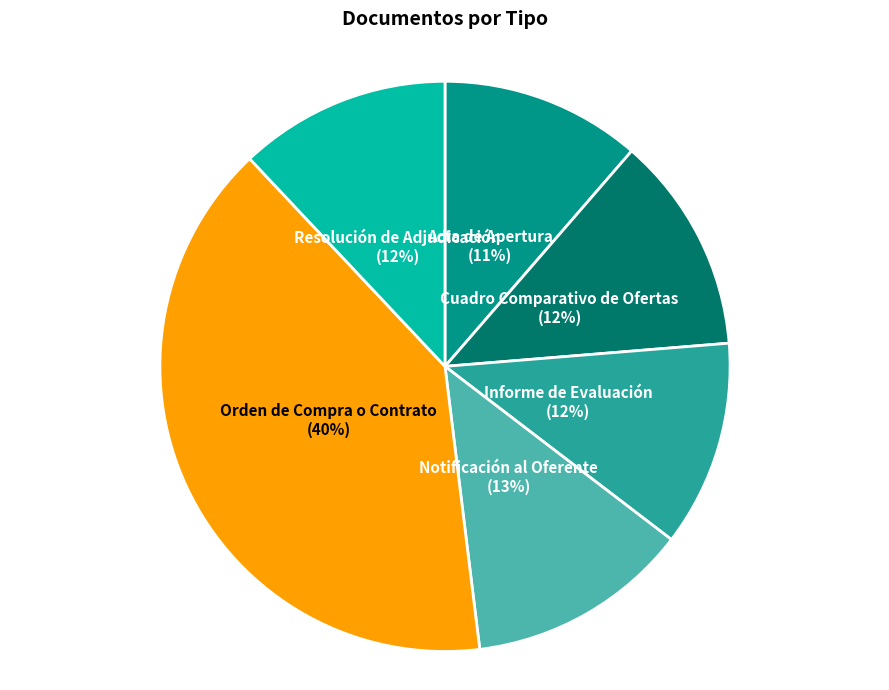

Does any single category account for the majority?

No